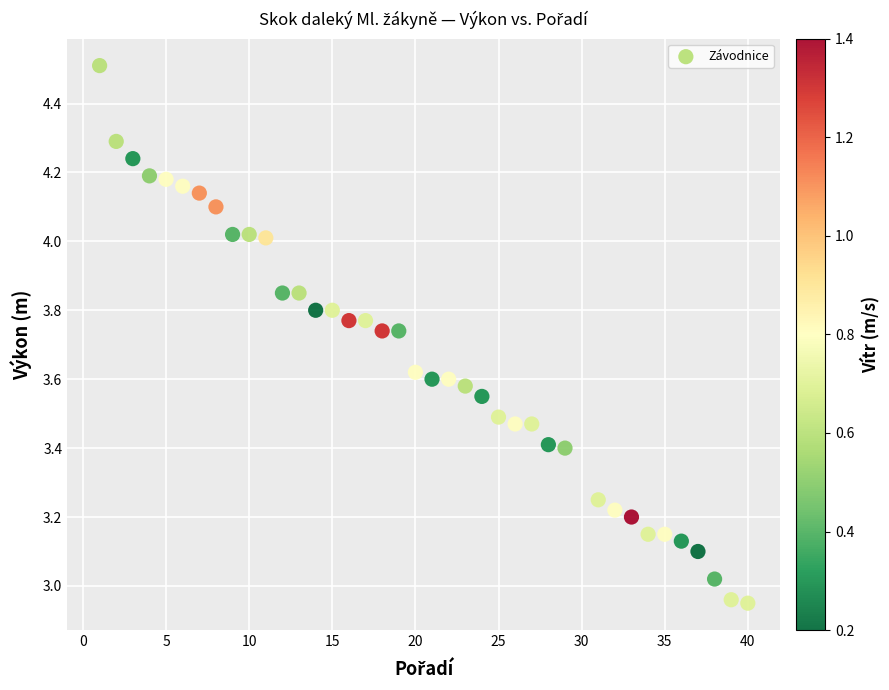

What is the range of X values (max minus min)?

39.0